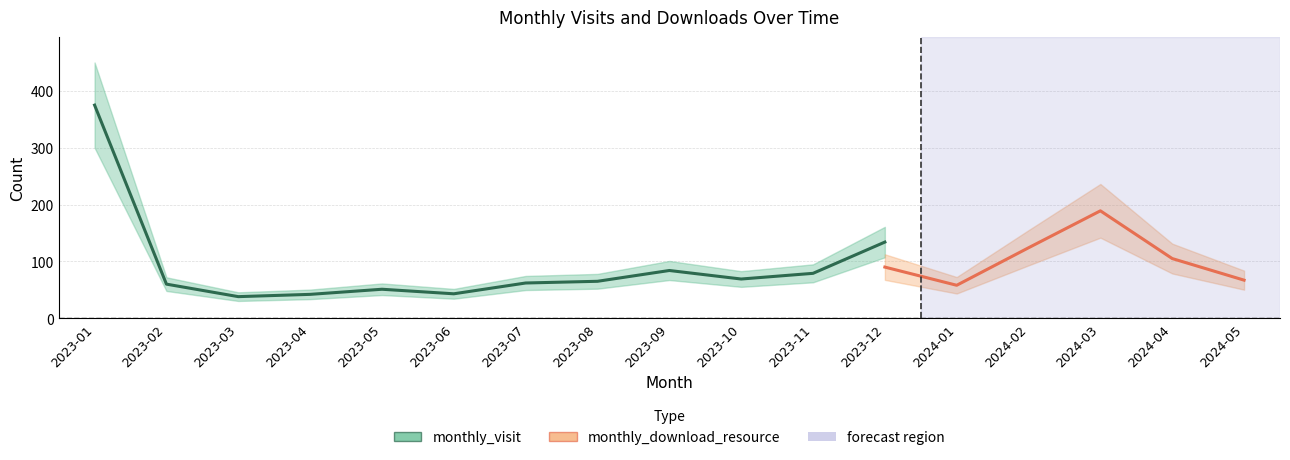

In monthly_visit, how many points are lower than both neighbors (excluding endpoints)?

3